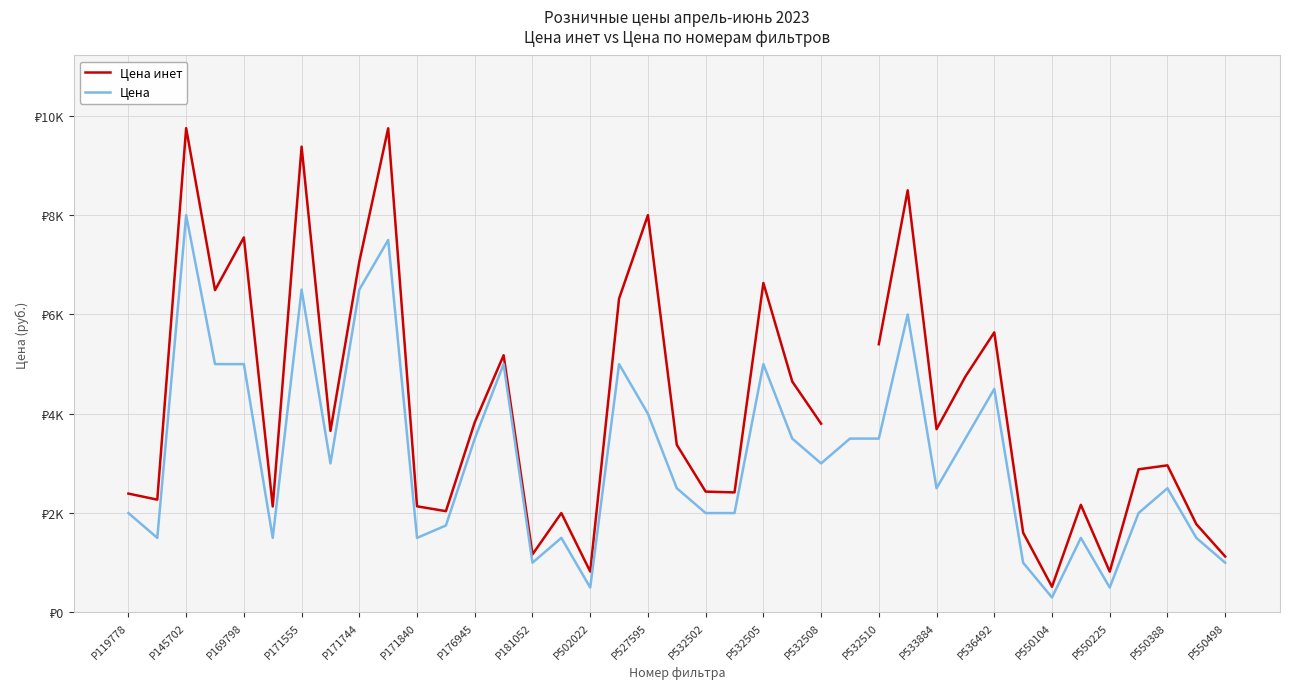

What is the value of the Цена point at the 23rd from the left?

5000.0